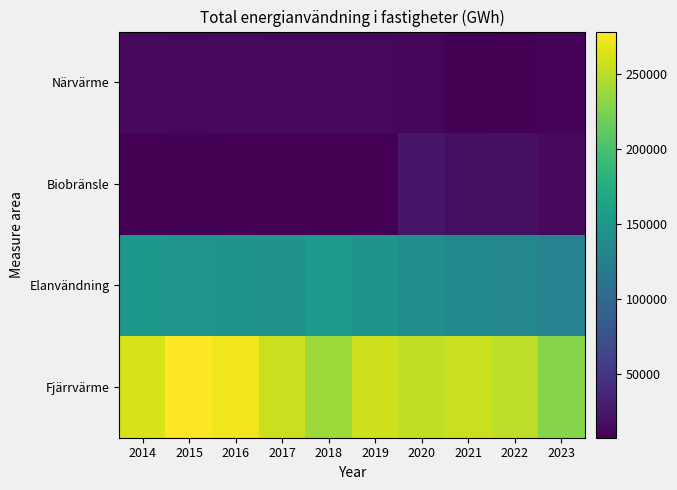

At which category is the sum across all series the highest?

2015